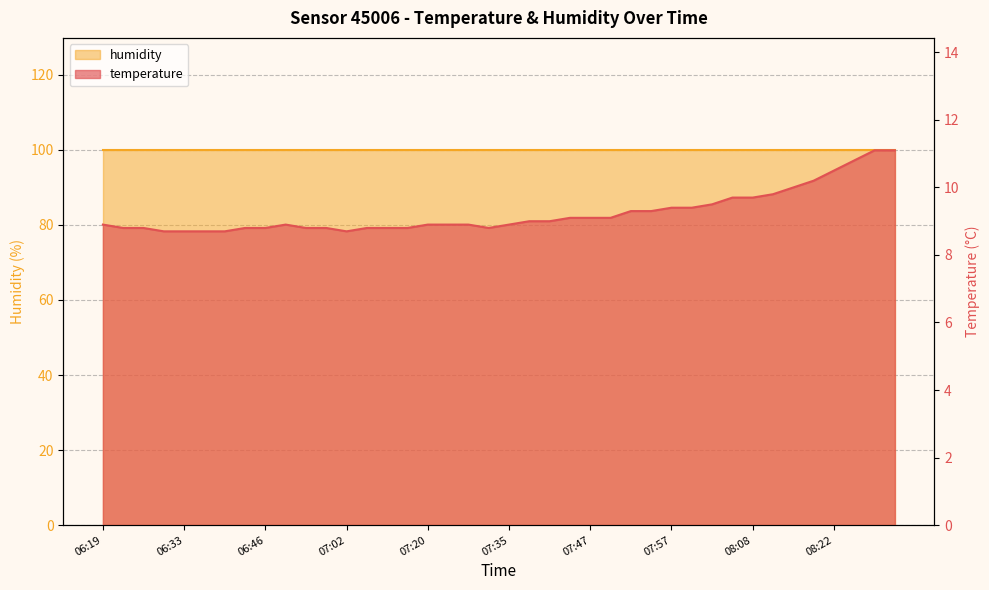

Does the chart have visible grid lines?

Yes